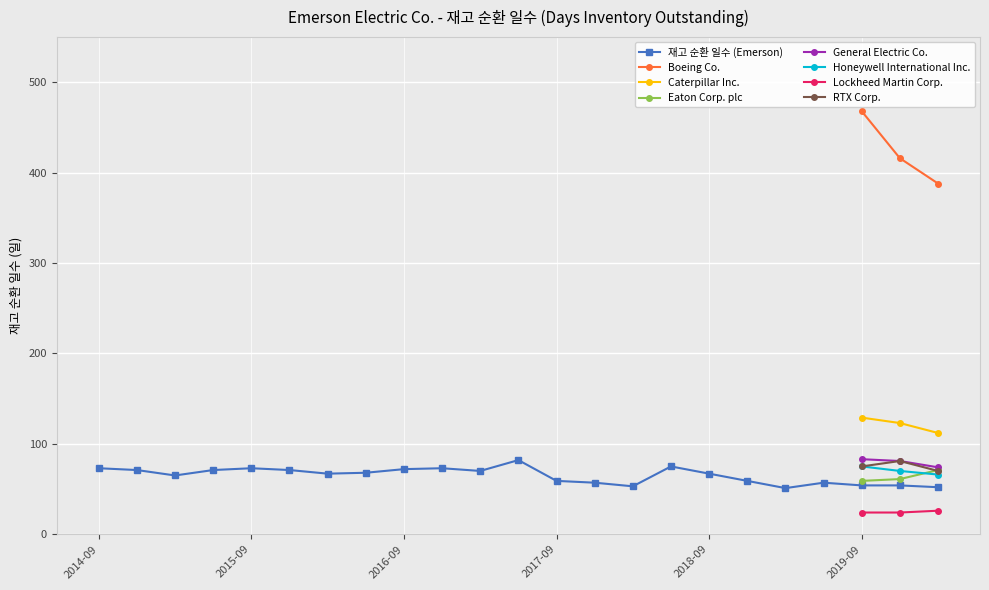

What is the label of the 1st point from the right?

2020-03-31